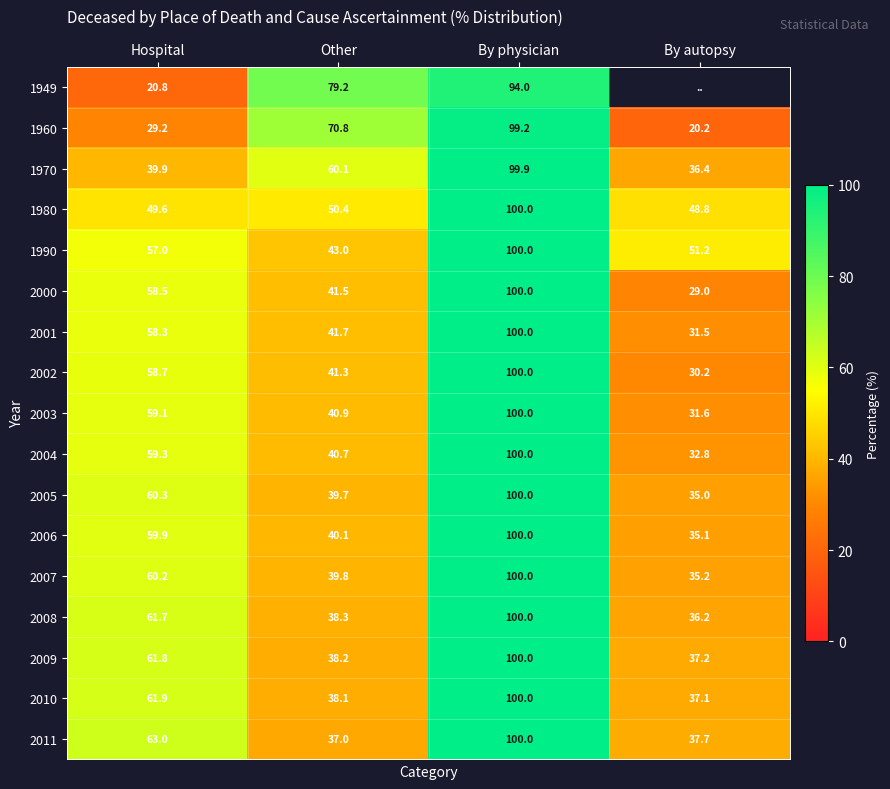

Is the value of 2009 at Hospital greater than the value of 2001 at By autopsy?

Yes